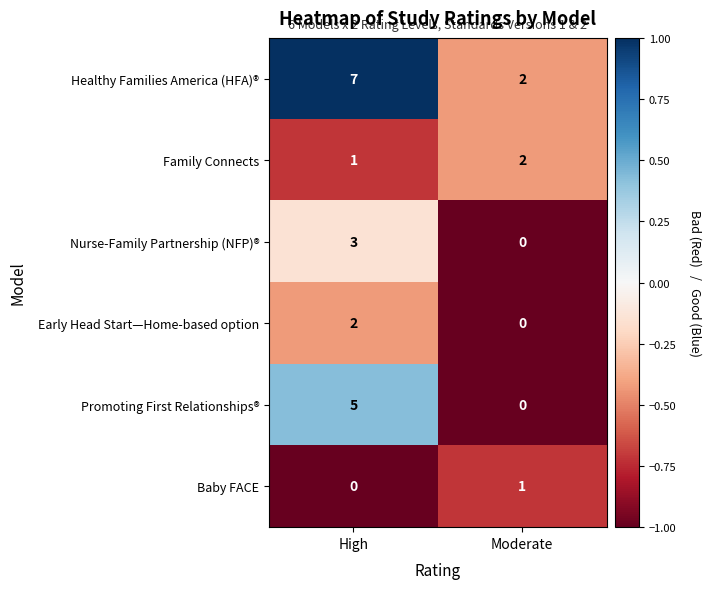

True or false: Family Connects has a value of 1 at High.

True